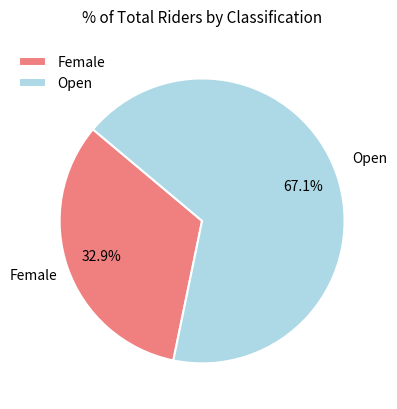

What is the total percentage of Open and Female?

100.0%